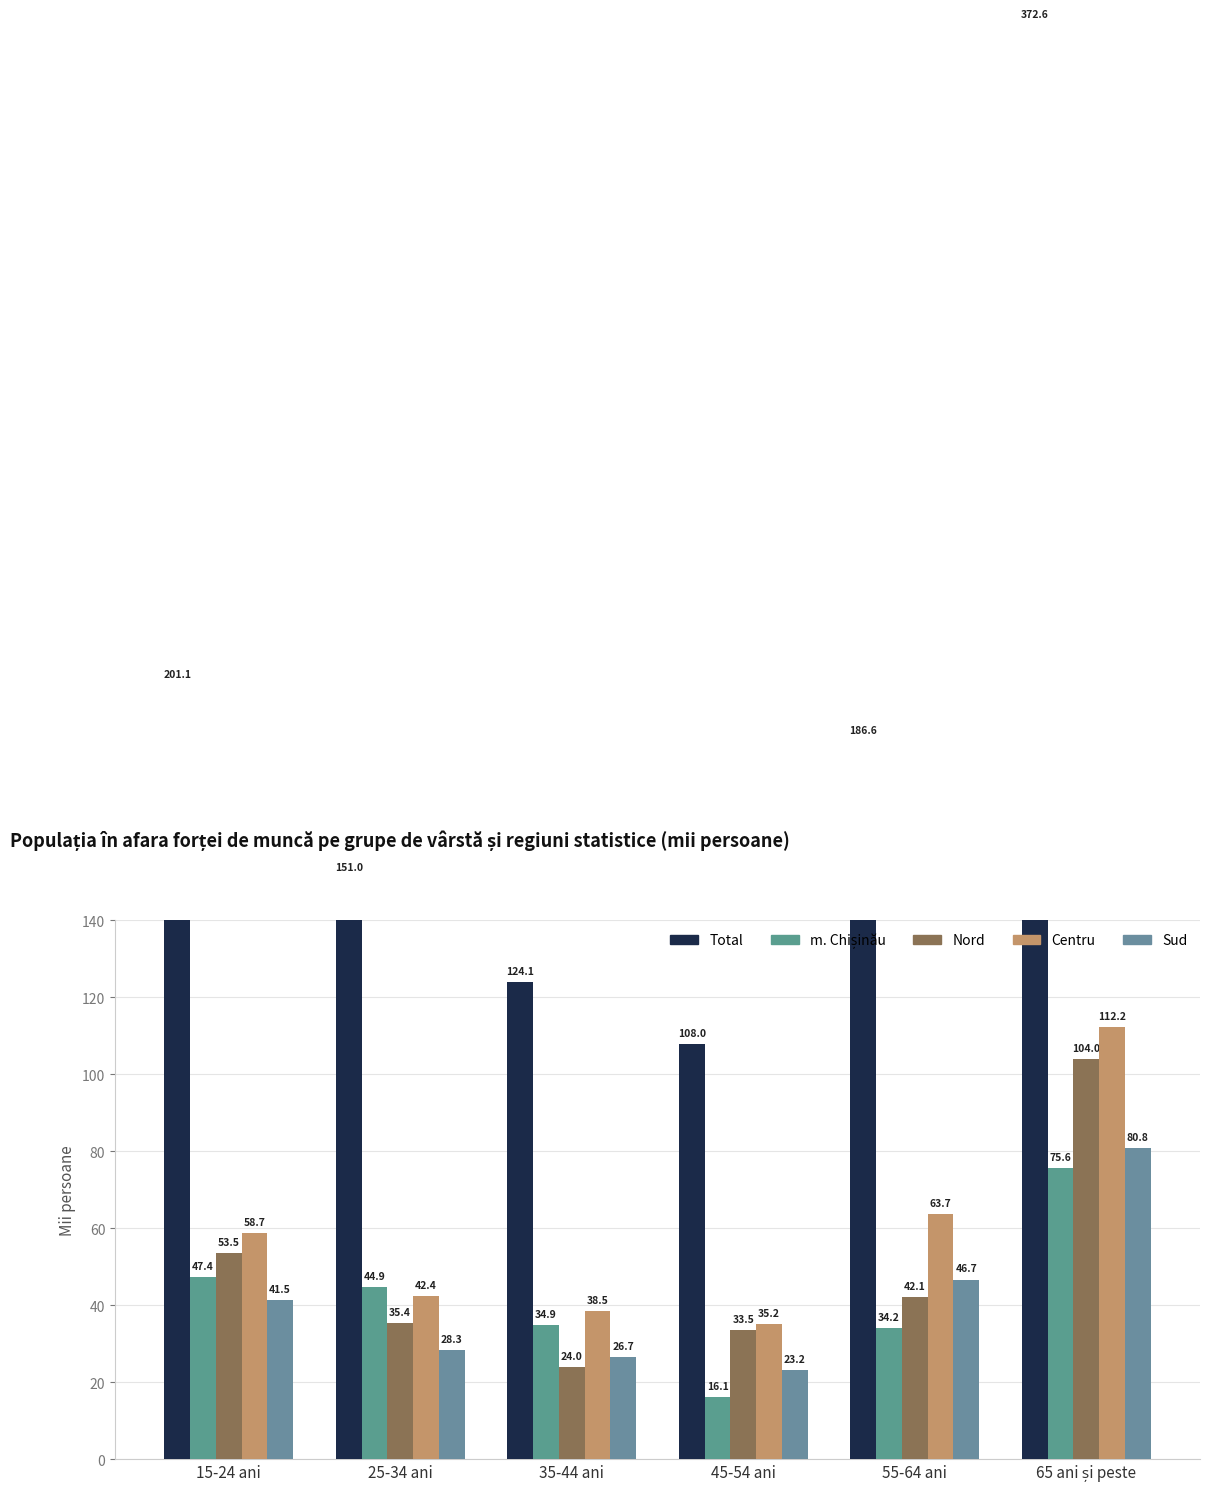

Reading left to right, transcribe all the data shown in this chart.

Total: 201.1	151.0	124.1	108.0	186.6	372.6
m. Chișinău: 47.4	44.9	34.9	16.1	34.2	75.6
Nord: 53.5	35.4	24.0	33.5	42.1	104.0
Centru: 58.7	42.4	38.5	35.2	63.7	112.2
Sud: 41.5	28.3	26.7	23.2	46.7	80.8